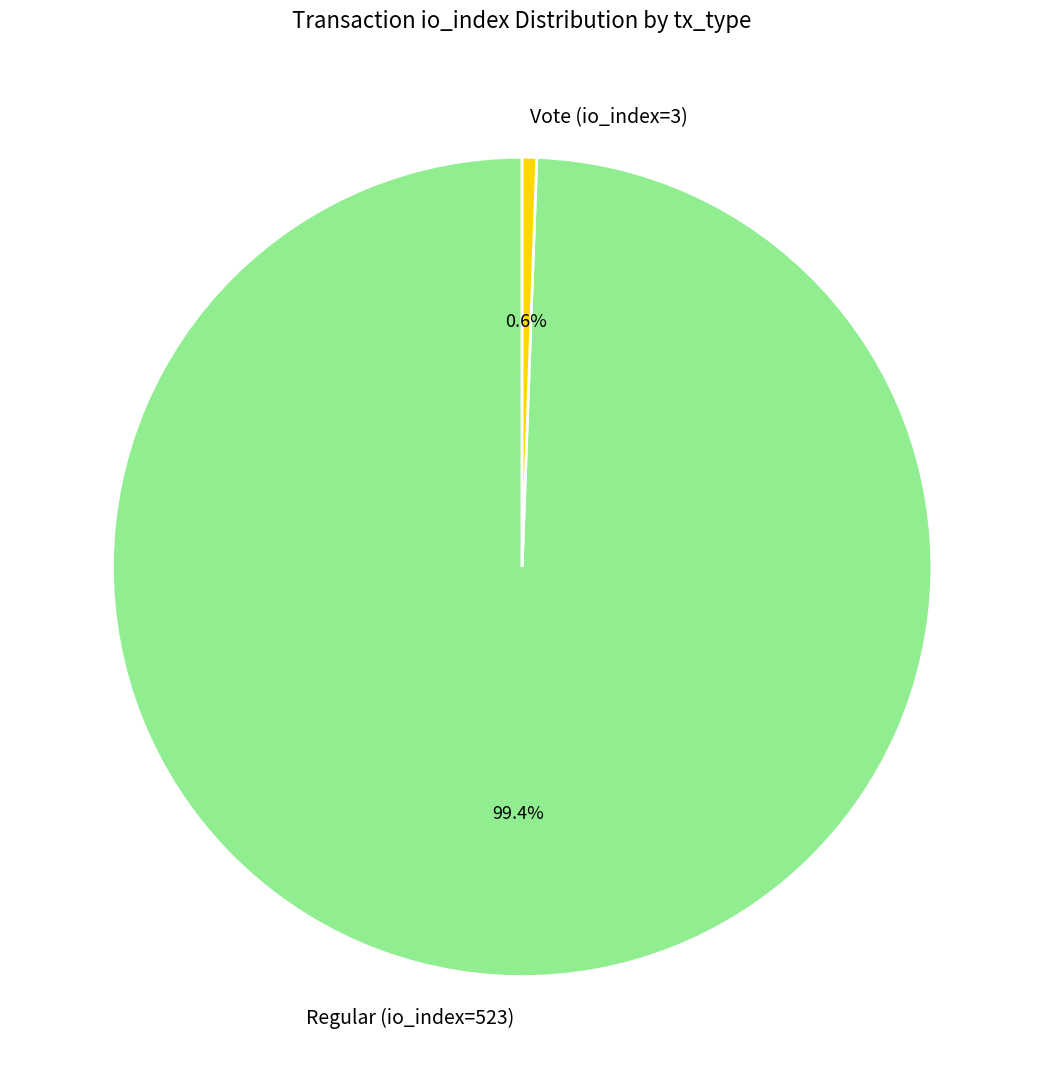

How many segments does this pie chart have?

2